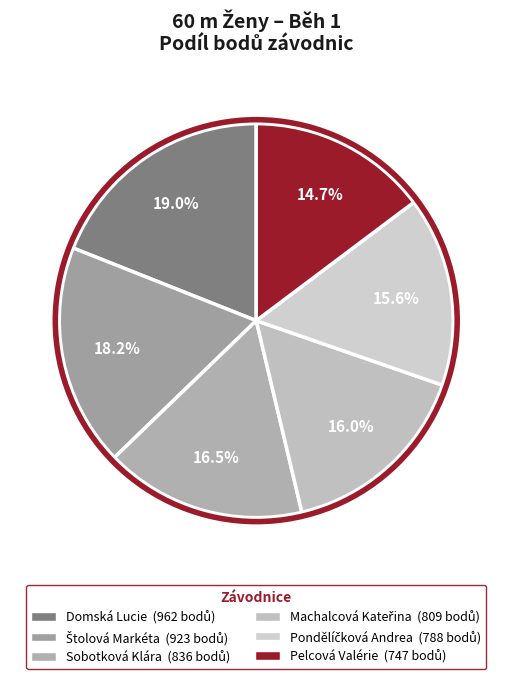

What percentage is the Pondělíčková Andrea slice, to the nearest percent?

16%